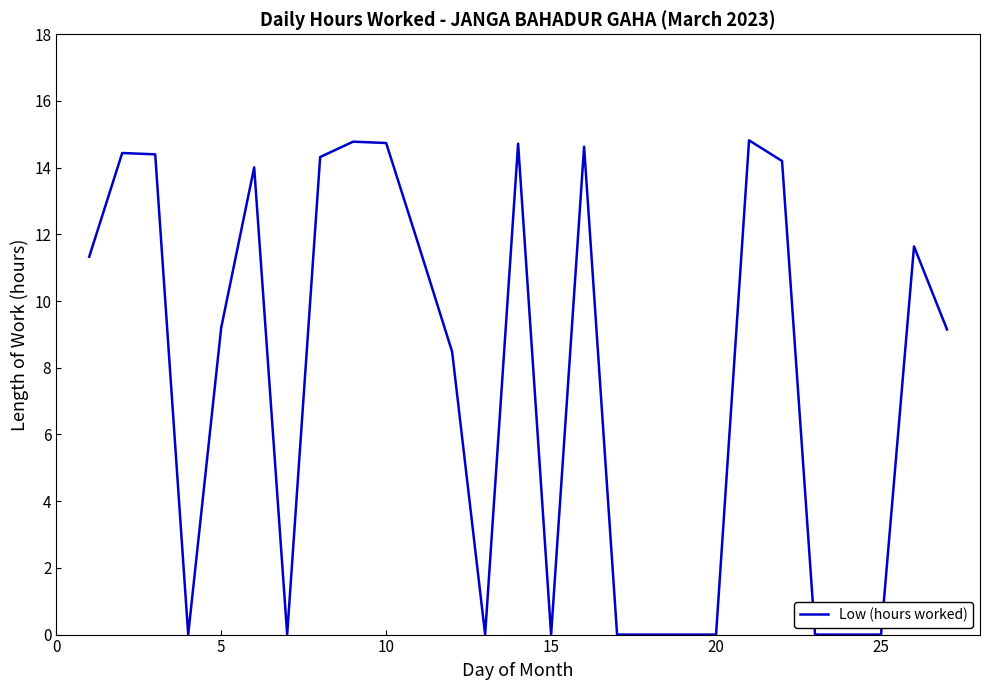

What is the maximum value shown in the chart?

14.8